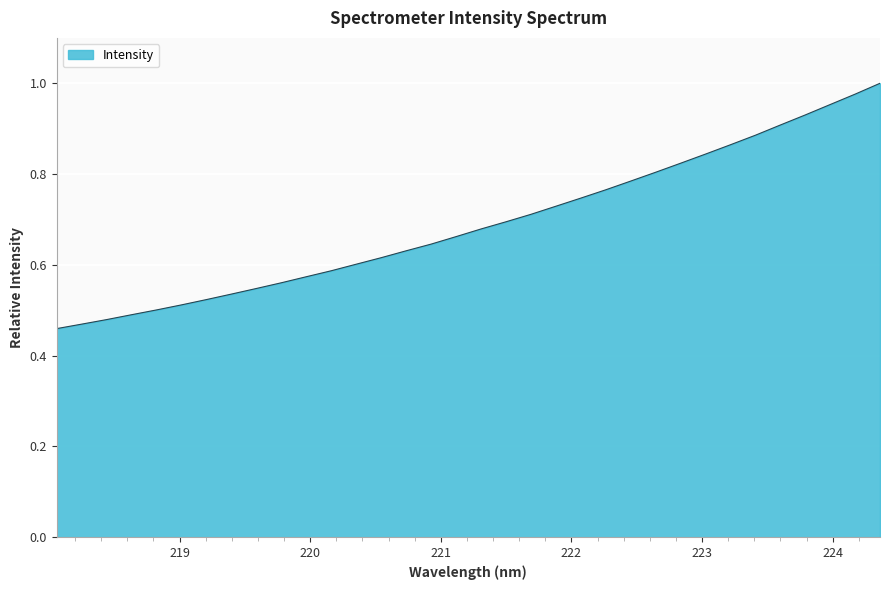

What is the smallest value displayed?

0.5